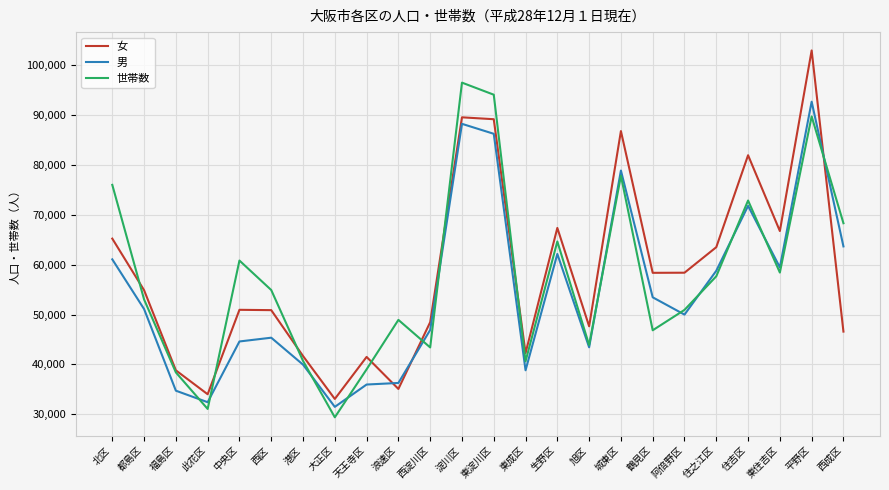

Where do 女 and 世帯数 first cross each other?

北区 and 都島区